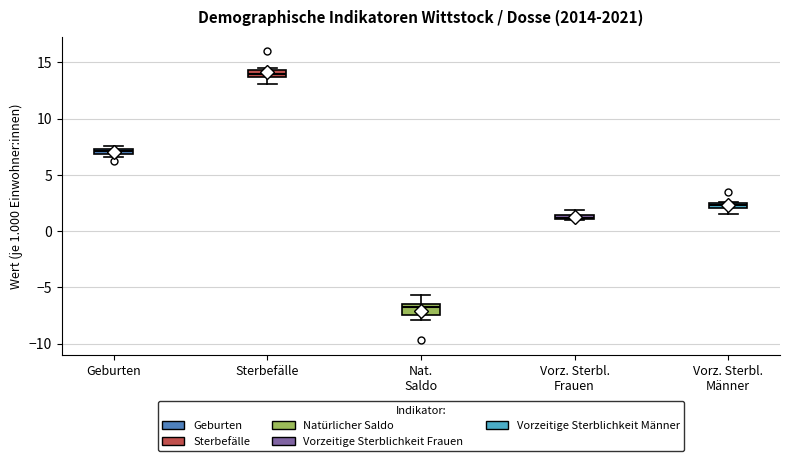

Which box's median line is the highest?

Sterbefälle